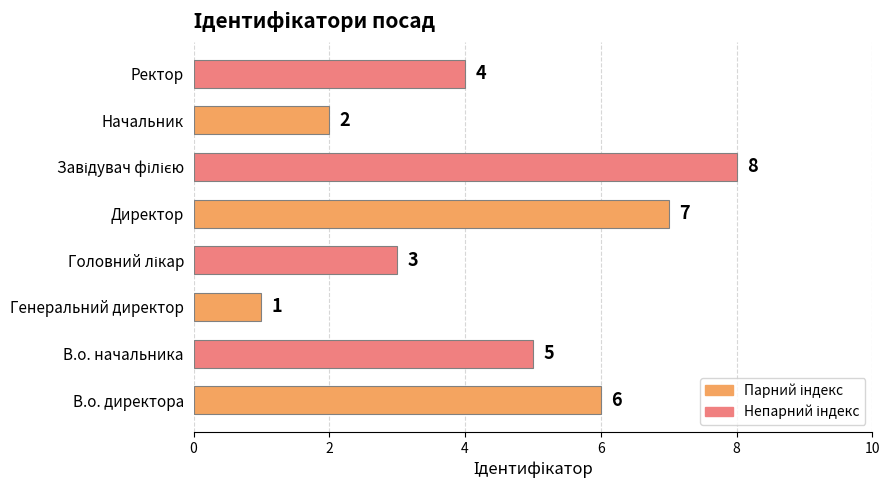

How many values are between 3 and 7?

5